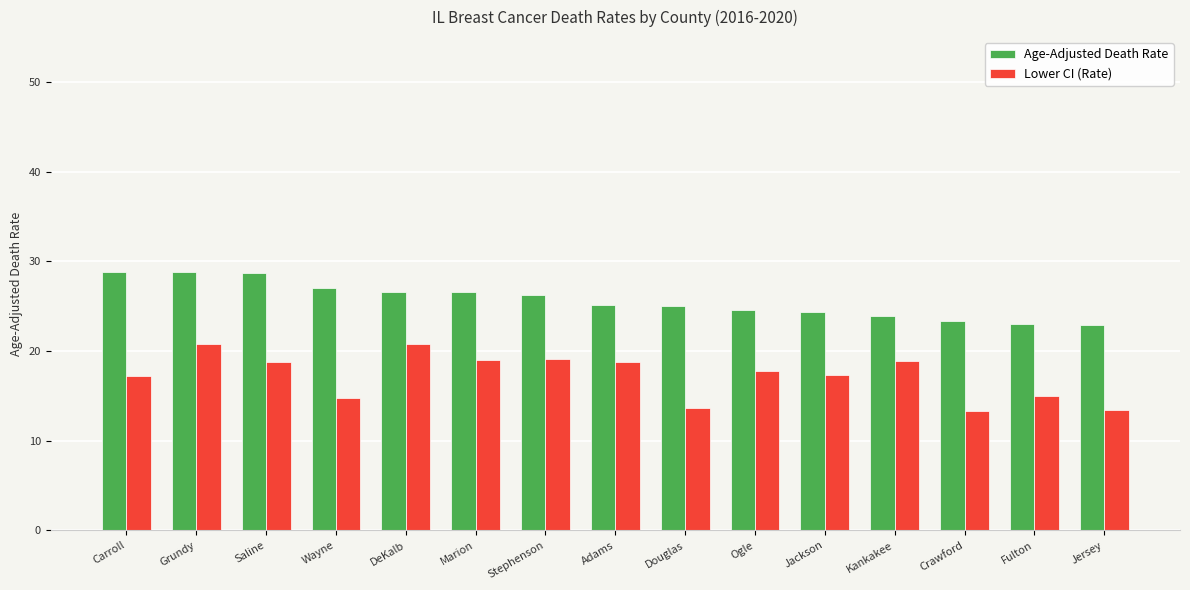

Which series has the largest range (max minus min)?

Lower CI (Rate)